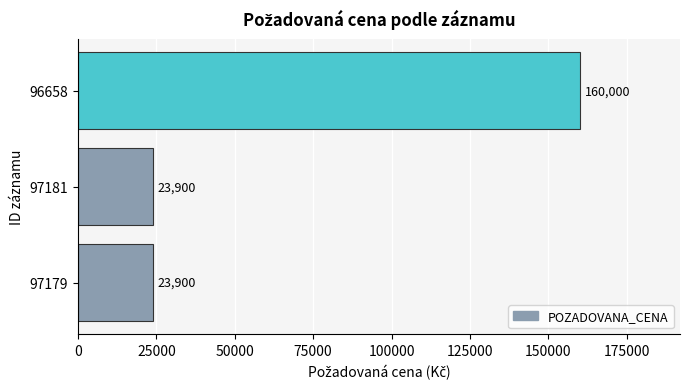

What is the difference between the values at 97181 and 96658?

136100